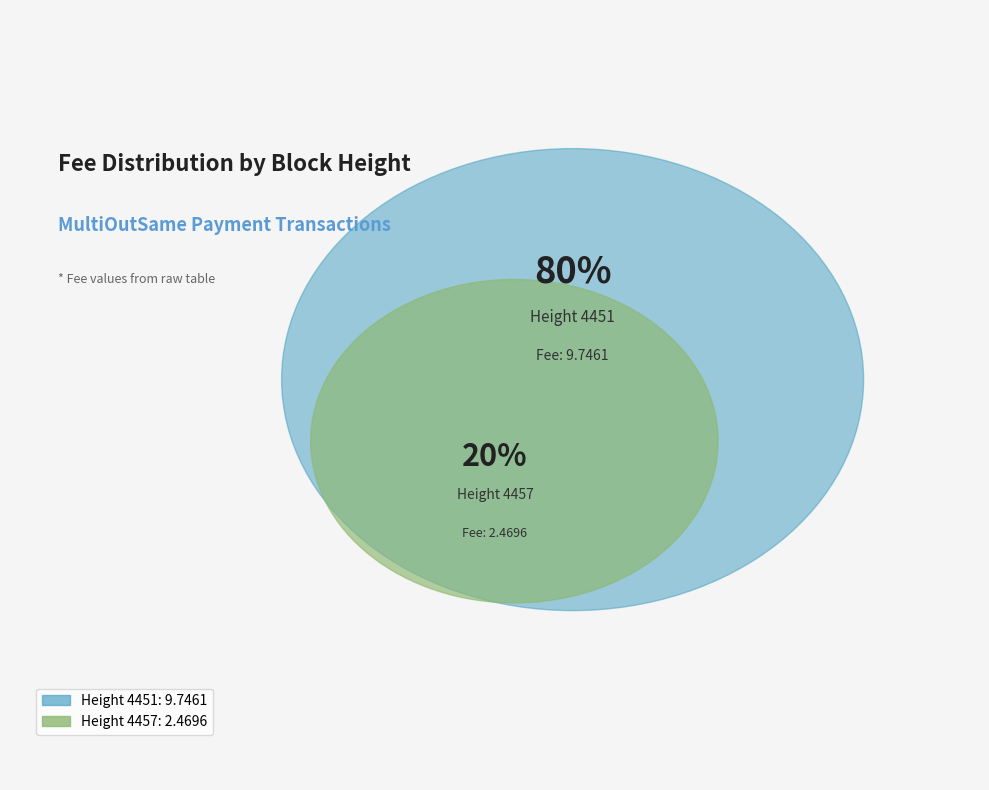

What percentage is the Height 4457 slice, to the nearest percent?

20%